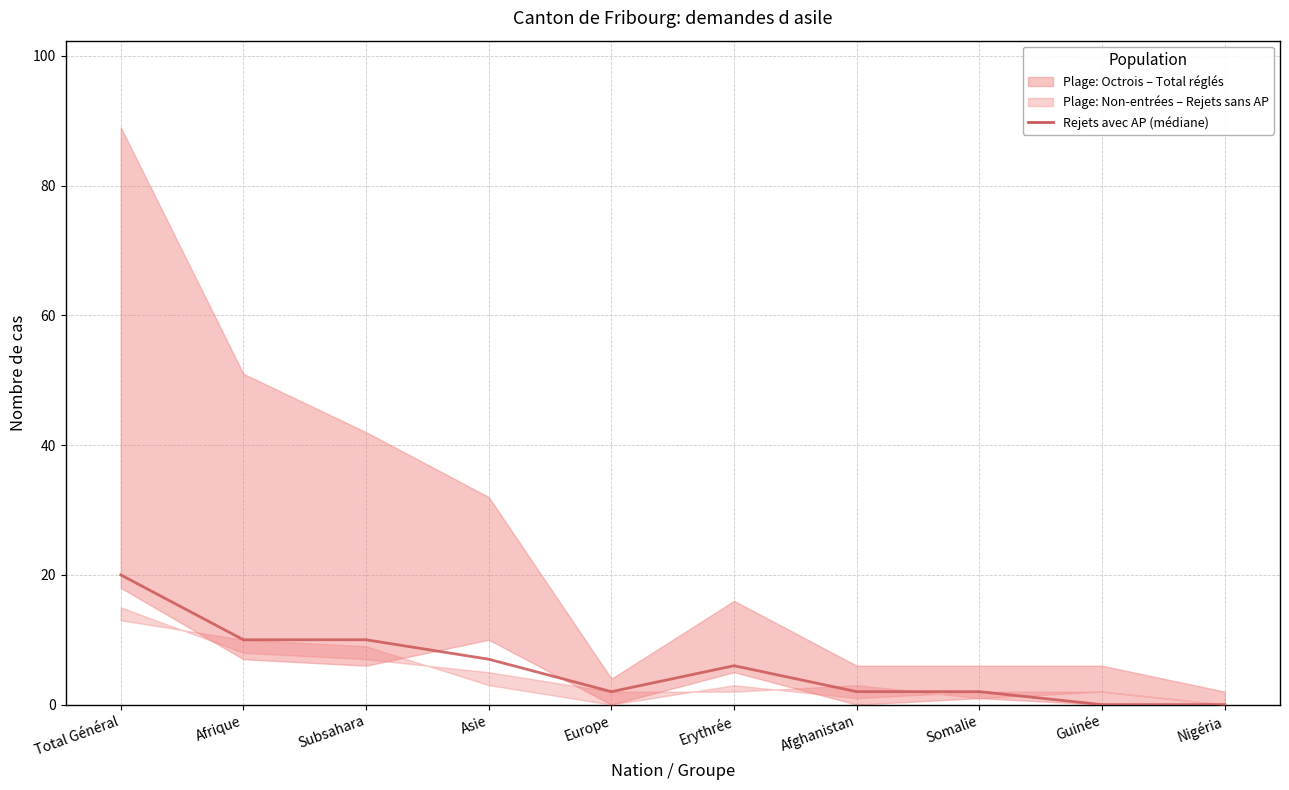

Rank the categories by value from highest to lowest.

Total Général, Afrique, Subsahara, Asie, Erythrée, Europe, Afghanistan, Somalie, Guinée, Nigéria